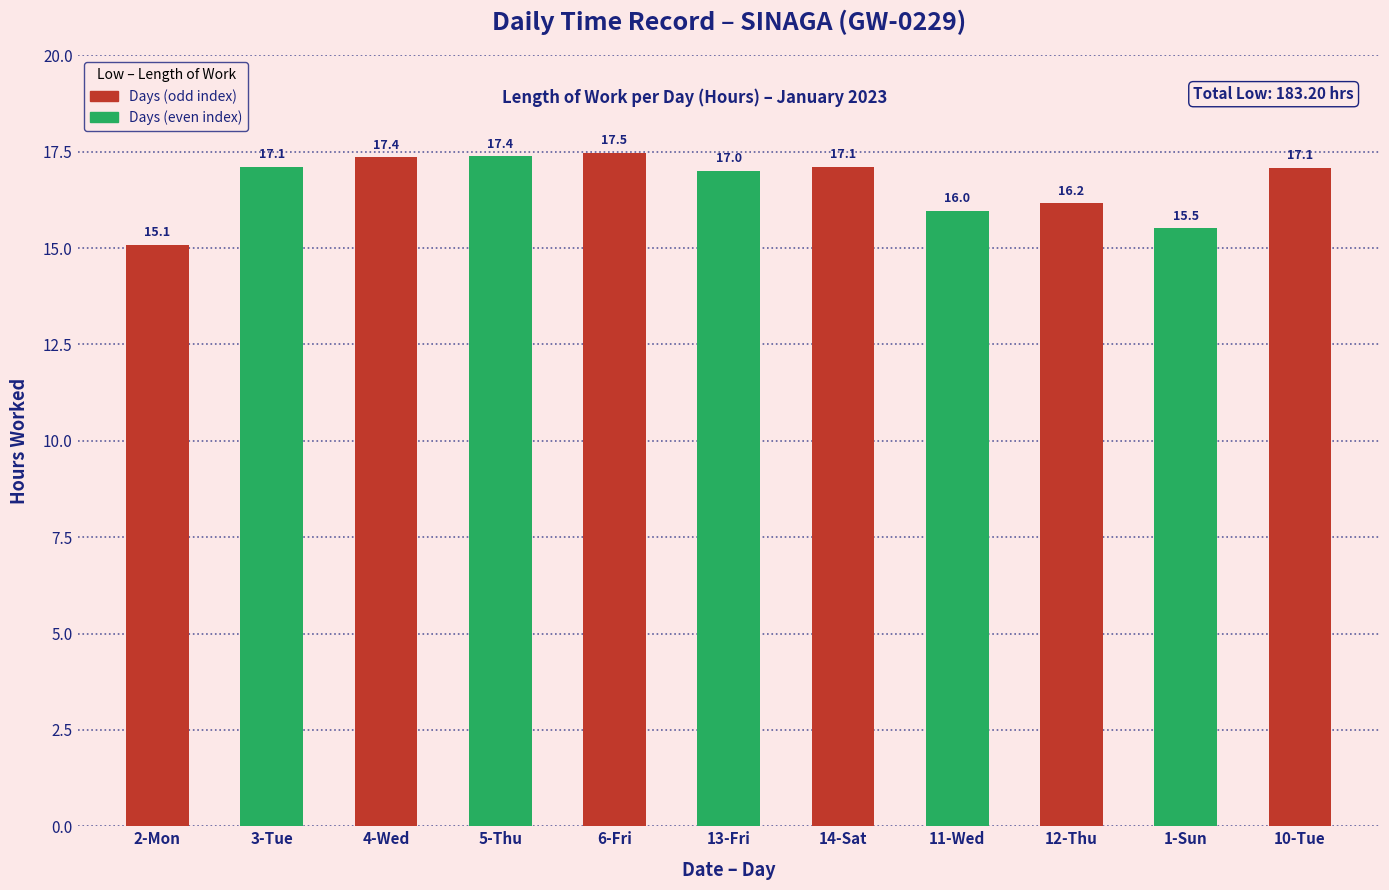

What is the sum of the values at 10-Tue and 6-Fri?

34.5